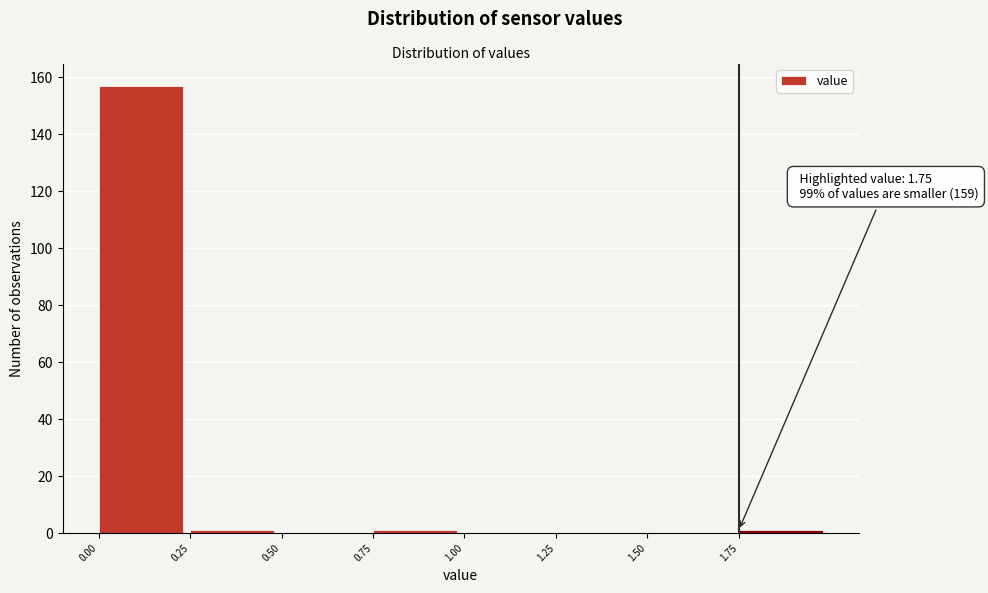

Over which range of the x-axis is the bar tallest?

0.00 to 0.25